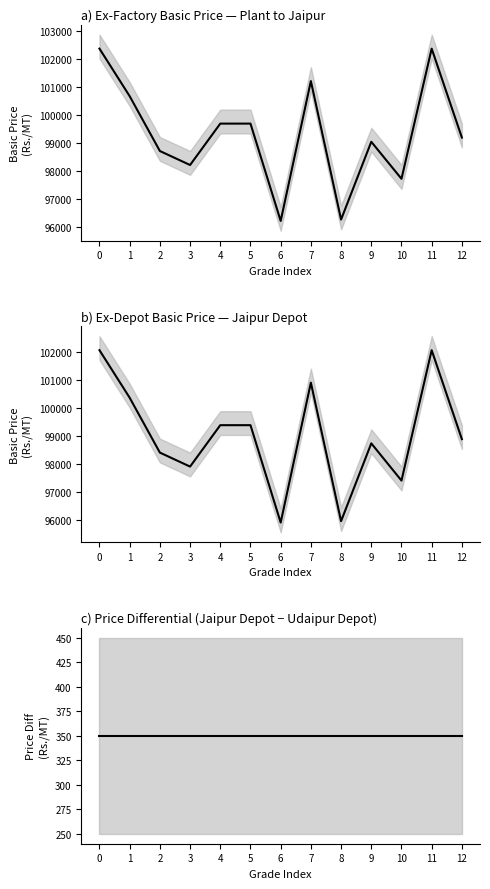

What is the difference between the Plant to Jaipur values at 2 and 7?

2500